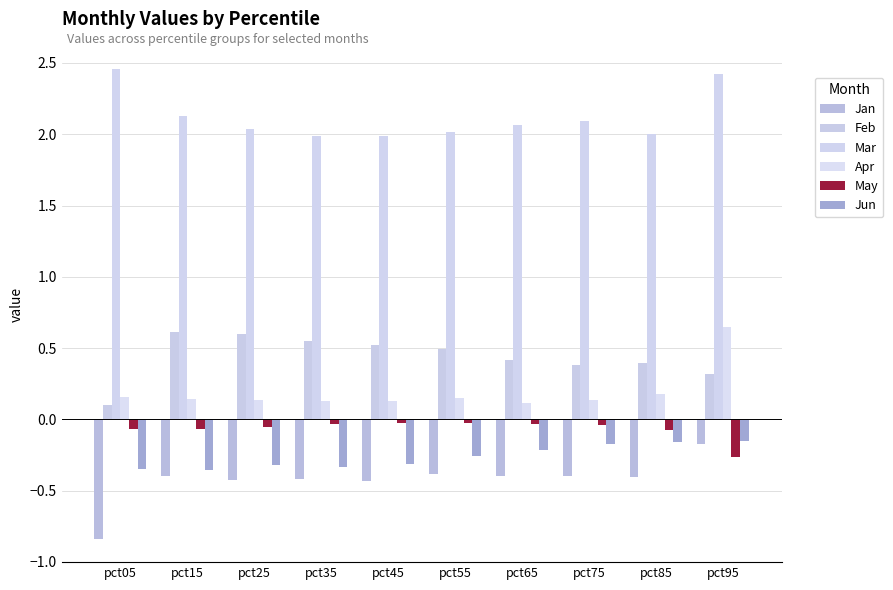

What is the spread (max minus min) of values at pct05?

3.3